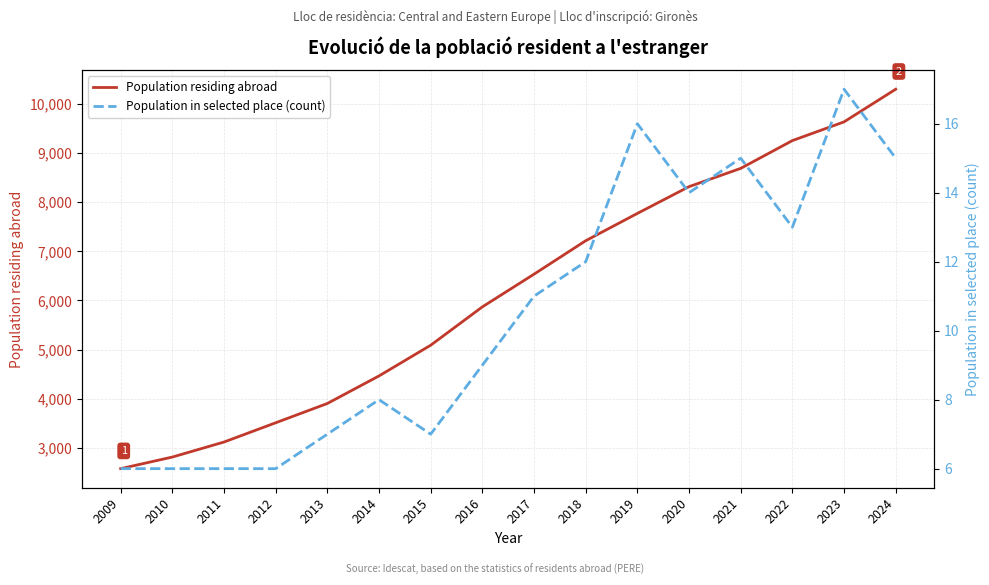

Between 2009 and 2010, which is larger?

2010